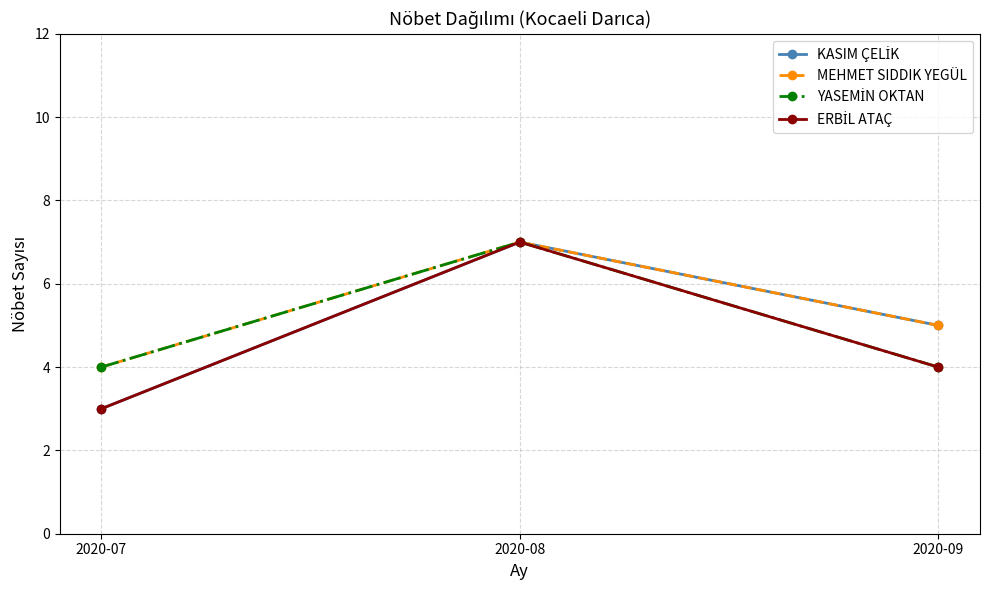

Is it true that MEHMET SIDDIK YEGÜL equals 11 at 2020-08?

False